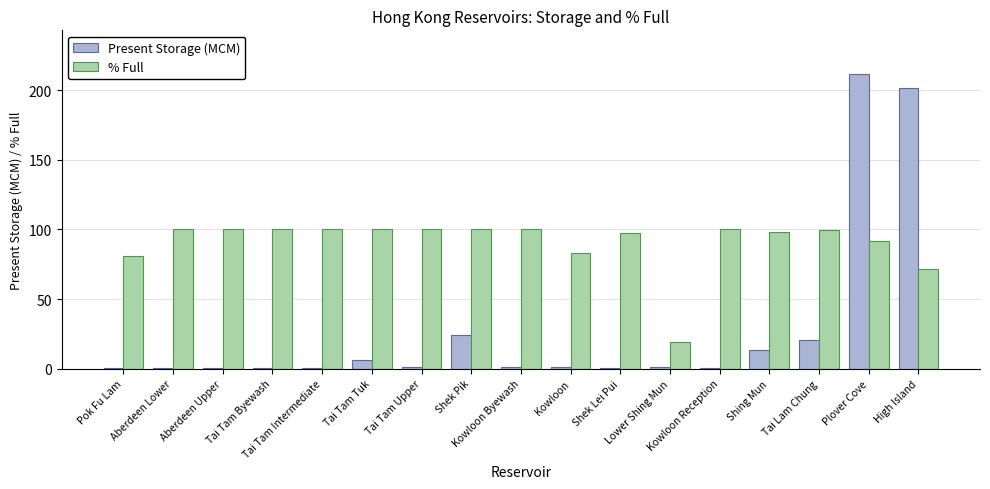

What is the greatest value displayed?

211.4